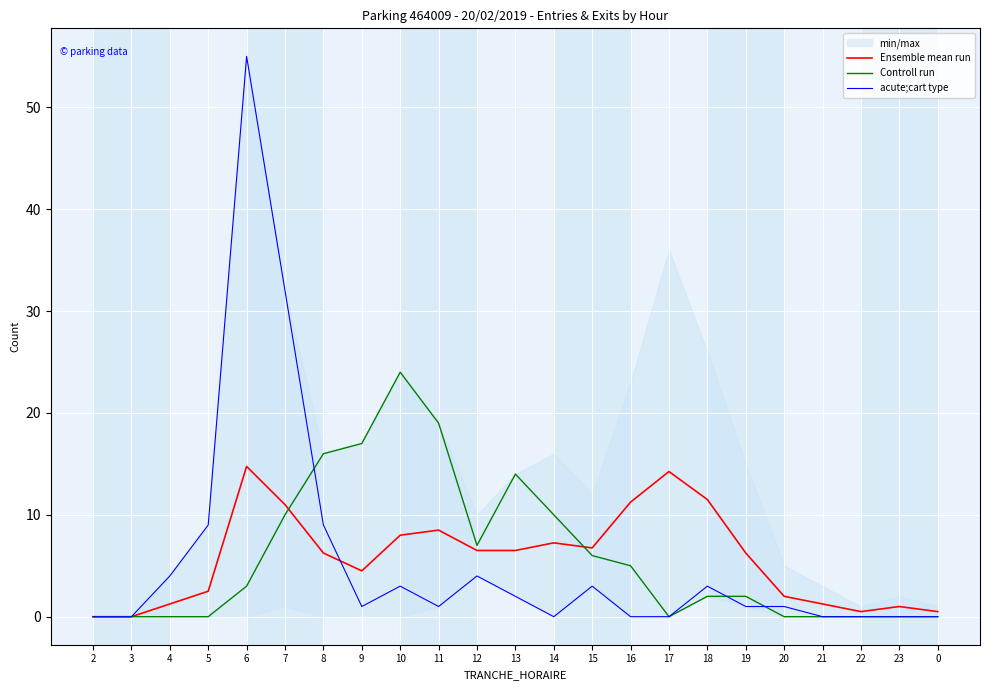

How many lines are shown in the chart?

3